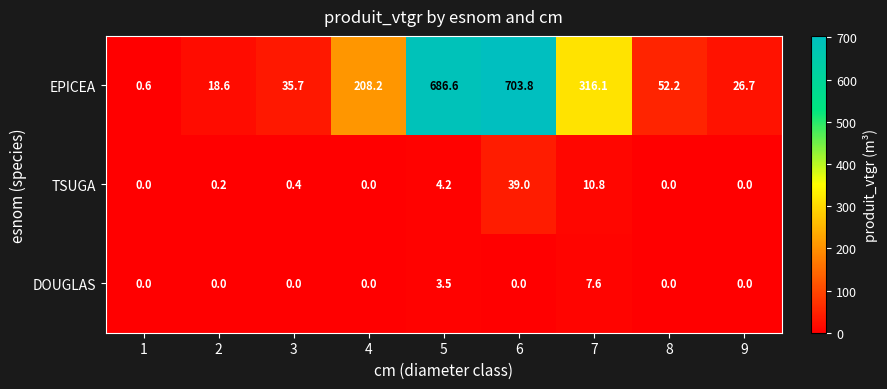

What is the maximum value shown in the chart?

703.8